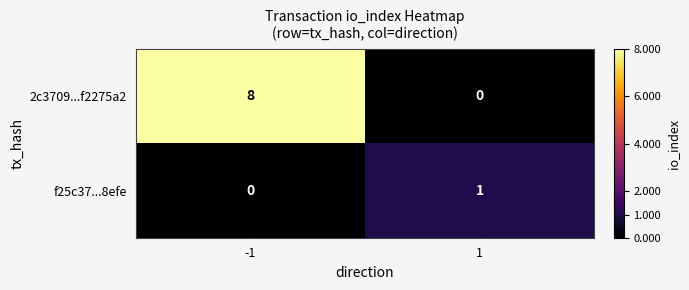

What is the approximate value of 2c3709...f2275a2 at -1?

8